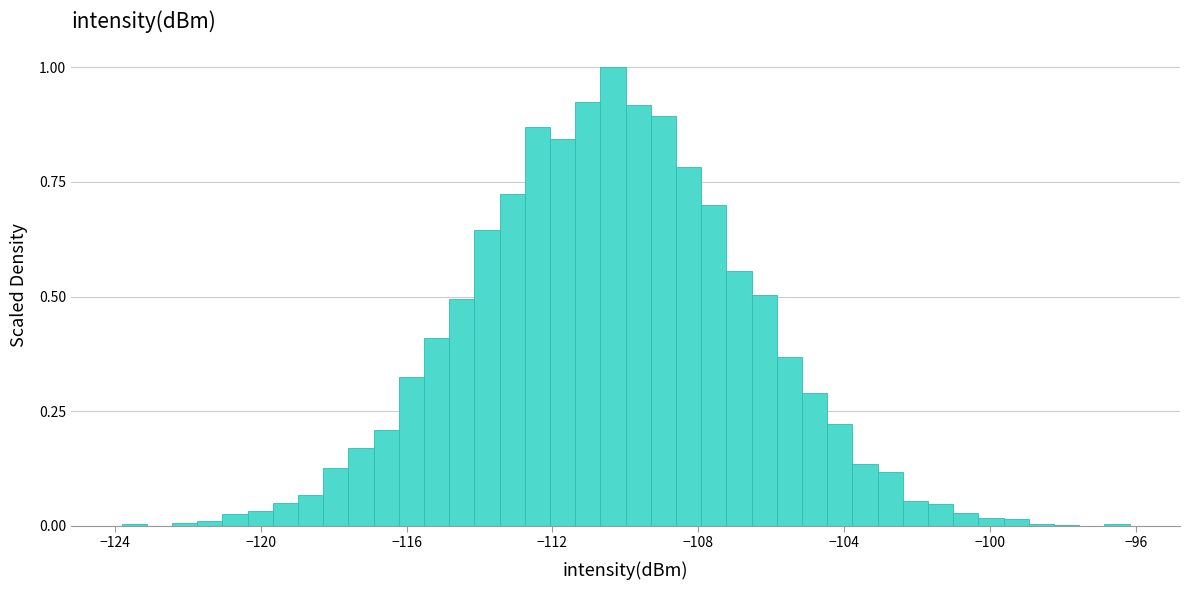

Around what value on the x-axis is the tallest bar? Give the approximate position of its centre, as read against the axis.

-110.5